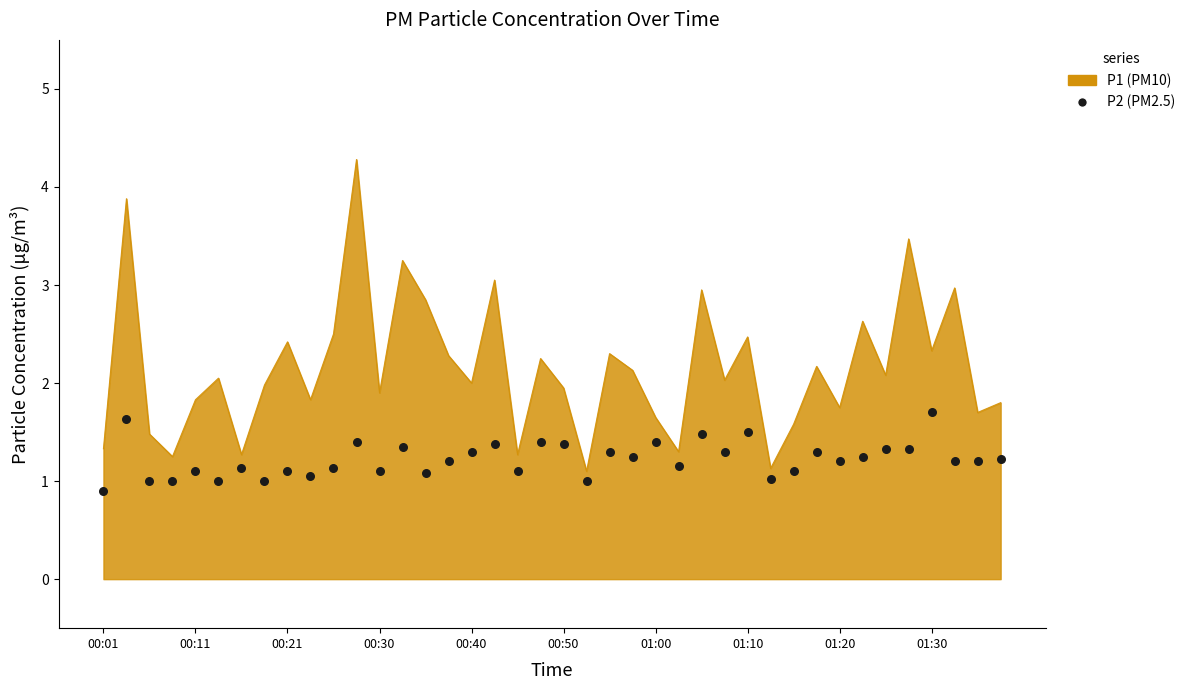

What is the ratio of the value at 00:50 to the value at 22?

0.8